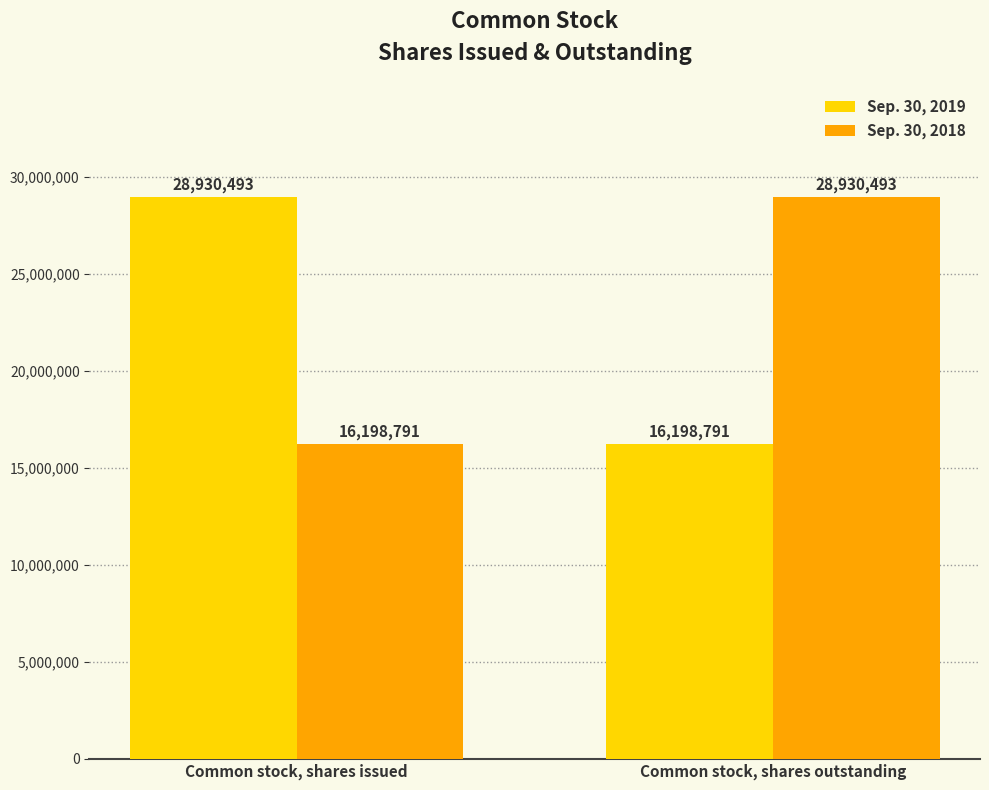

Count the Sep. 30, 2018 values in the range 16198791 to 28930493.

2